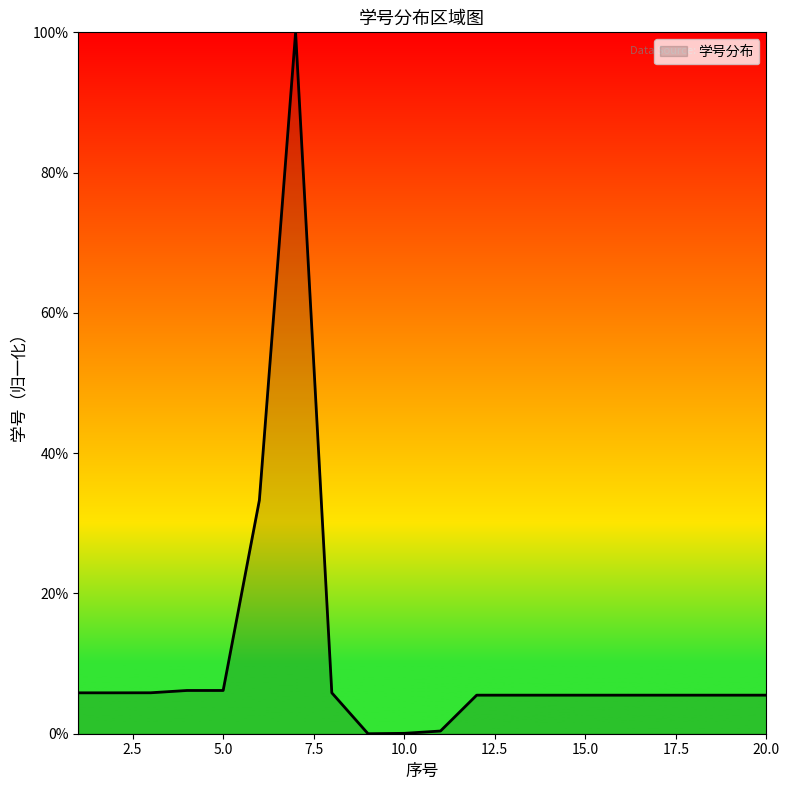

What is the maximum value shown in the chart?

100.0